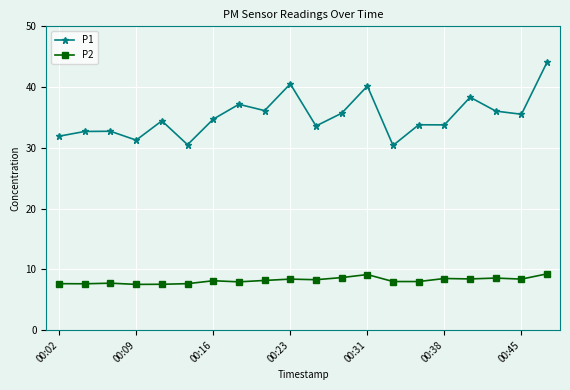

In P1, how many points are lower than both neighbors (excluding endpoints)?

7